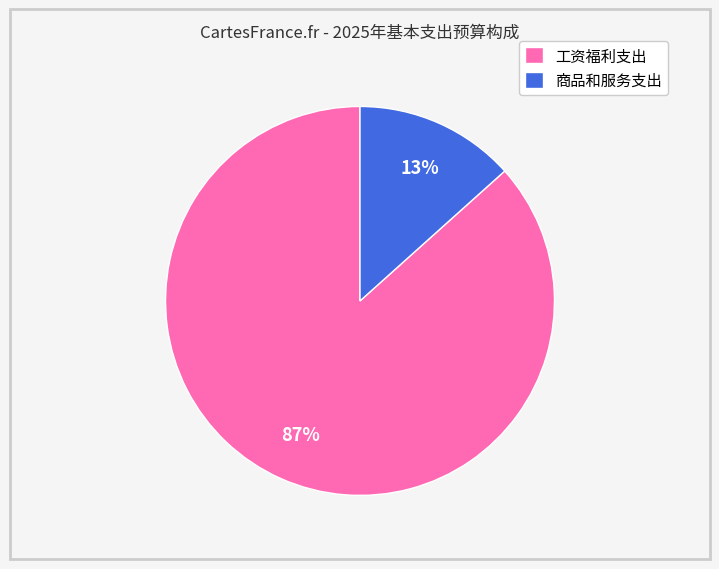

Rank the categories by value from highest to lowest.

工资福利支出, 商品和服务支出